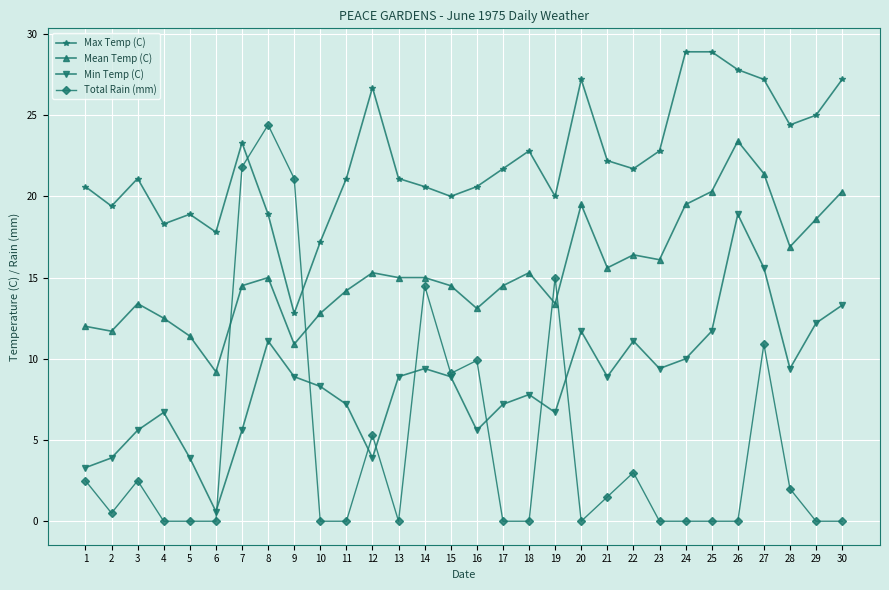

List the series in order of their peak value, lowest first.

Min Temp (C), Mean Temp (C), Total Rain (mm), Max Temp (C)